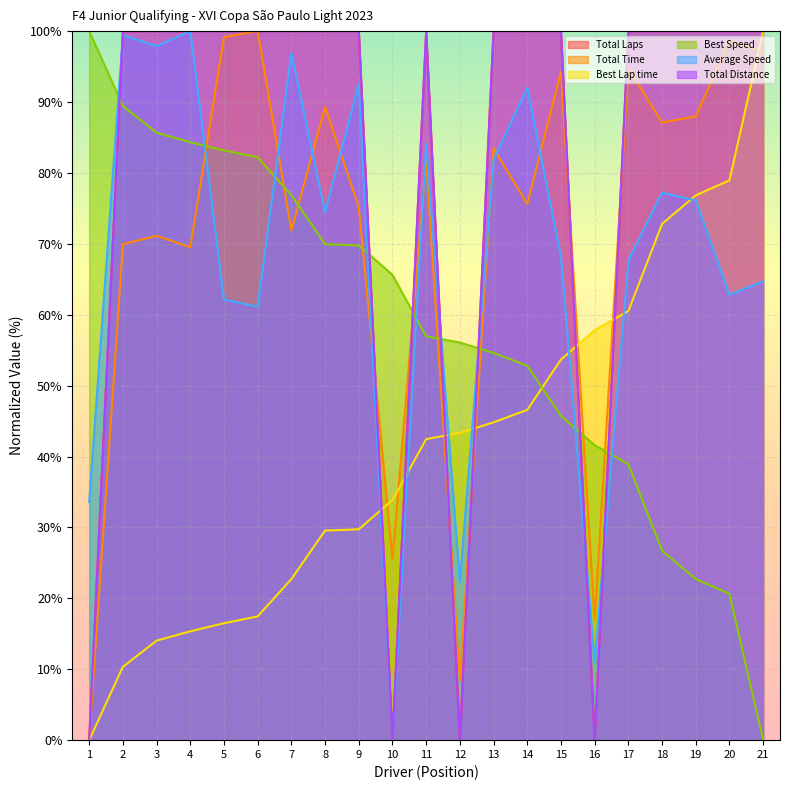

How many data points in Average Speed are above 74?

11